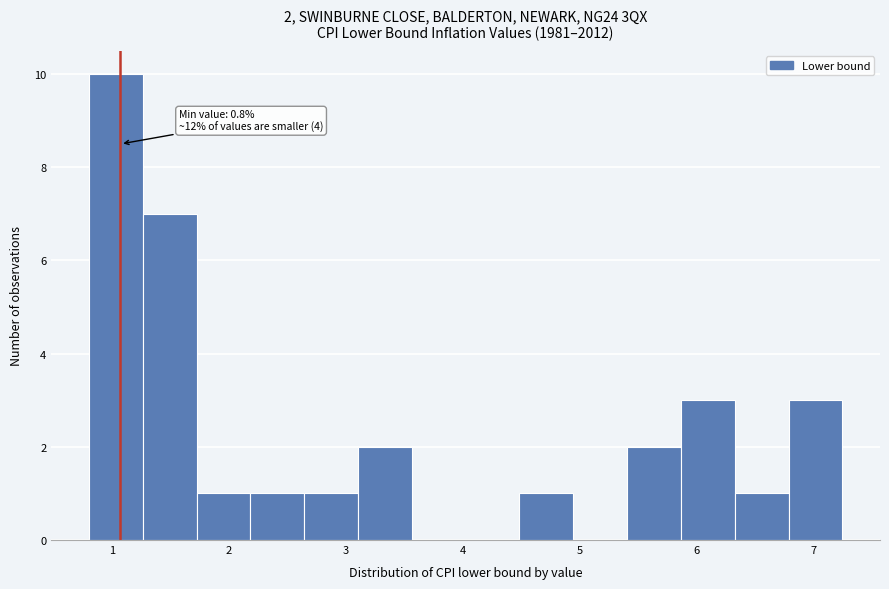

Over which range of the x-axis is the bar tallest?

0.8 to 1.3